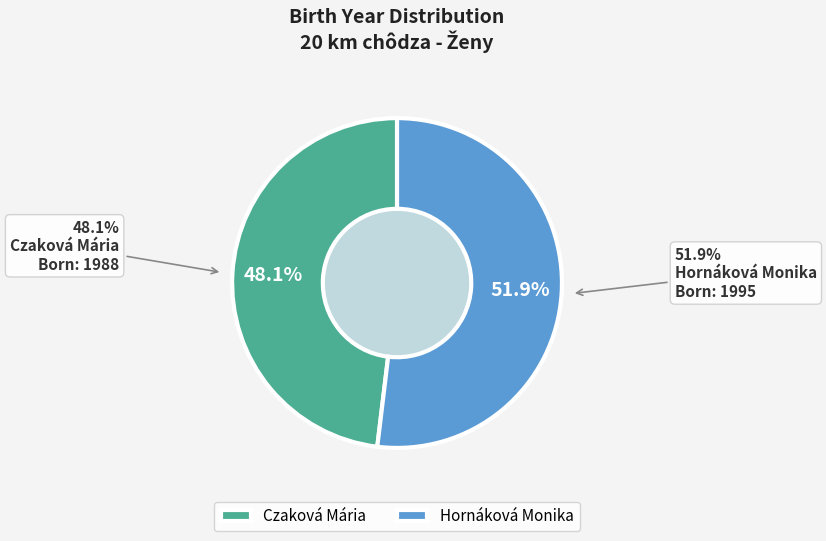

What is the change in value from Czaková Mária to Hornáková Monika?

+7